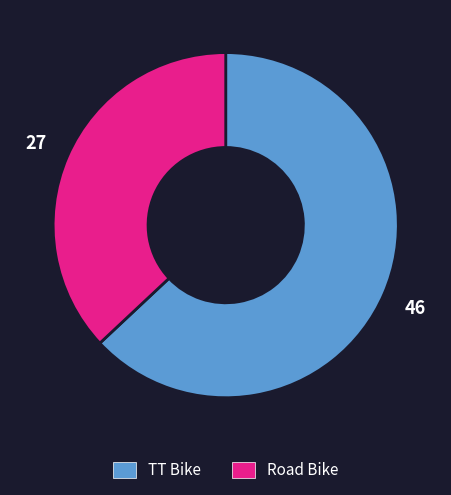

How many segments does this pie chart have?

2